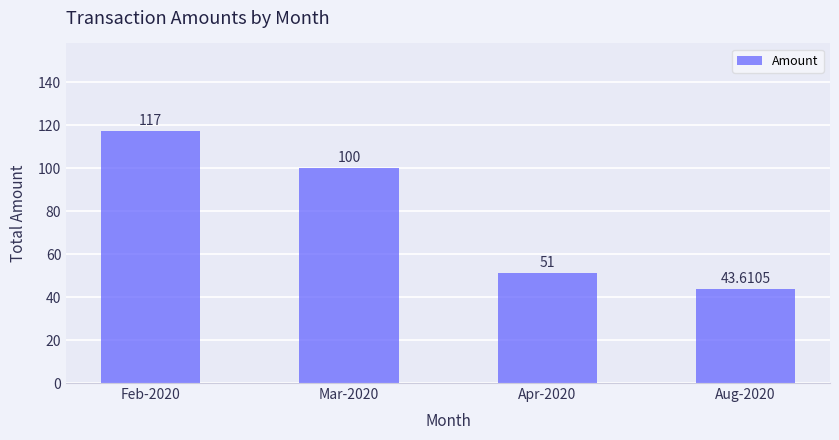

What is the smallest value displayed?

43.6